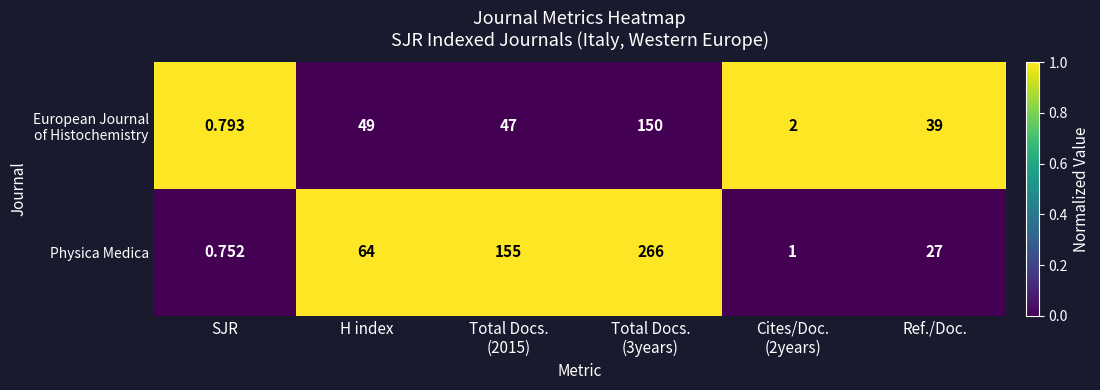

How many distinct data groups are displayed?

2